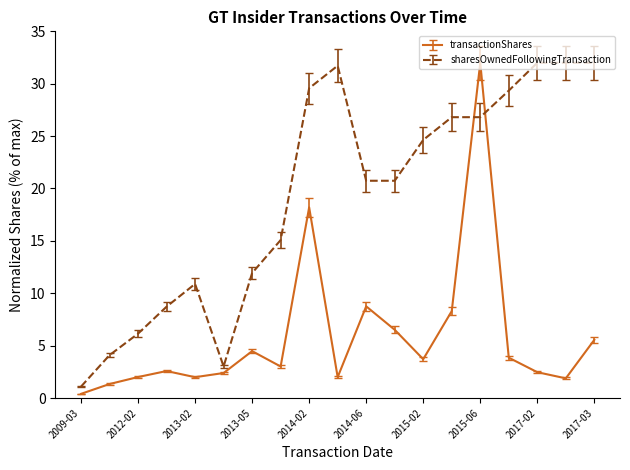

What is the difference between the maximum and minimum values in the transactionShares series?

31.6